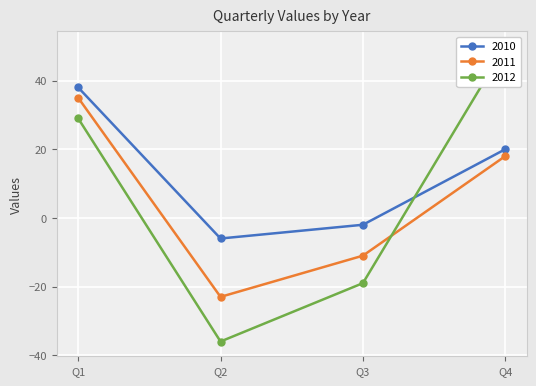

How many interior local valleys does the 2011 series have?

1